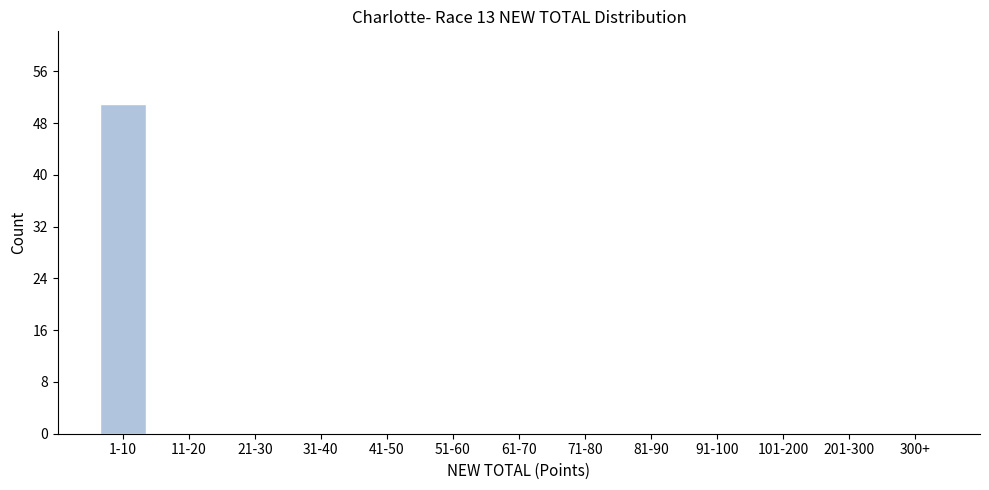

Reading right to left, what are all the values shown in this chart?

300+=0	201-300=0	101-200=0	91-100=0	81-90=0	71-80=0	61-70=0	51-60=0	41-50=0	31-40=0	21-30=0	11-20=0	1-10=51